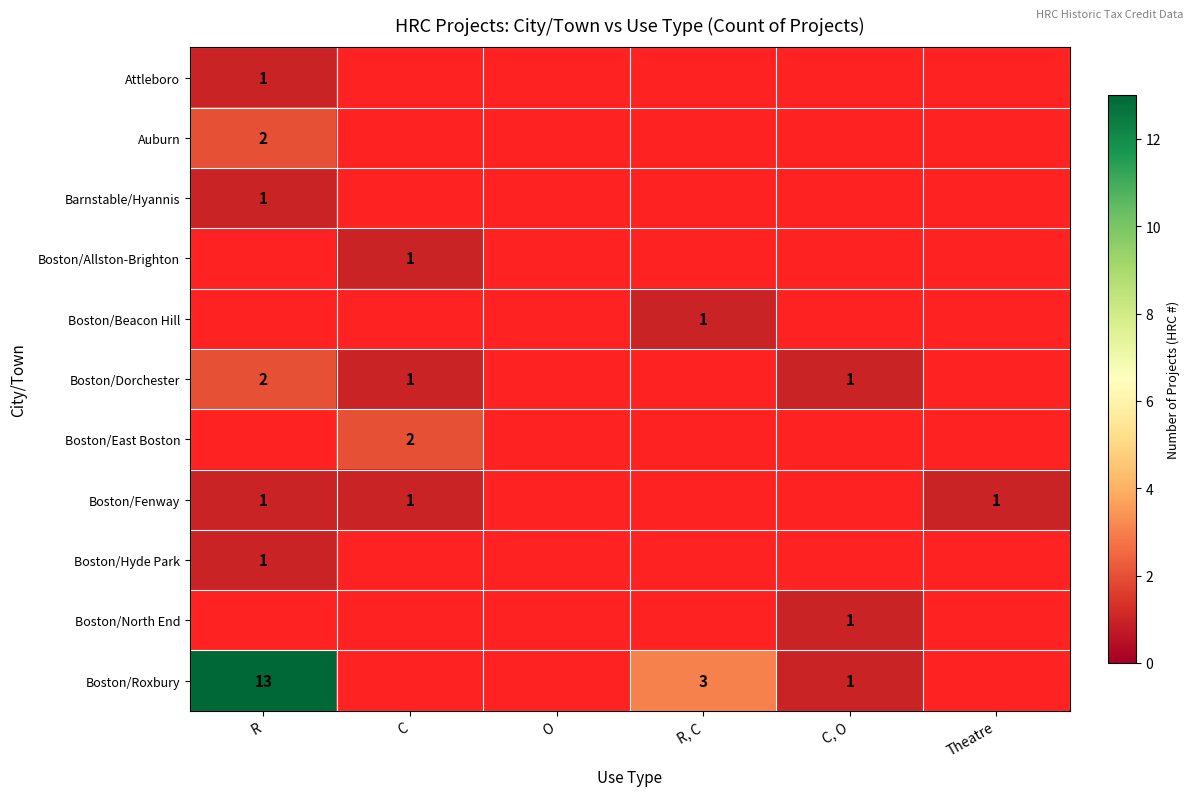

What is the minimum value shown in the chart?

1.0